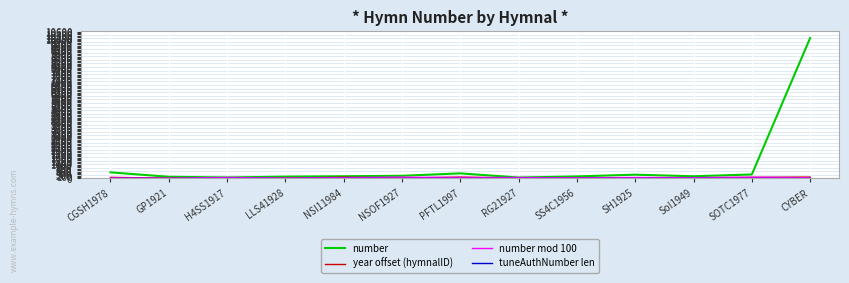

Which series has the largest total across all categories?

number